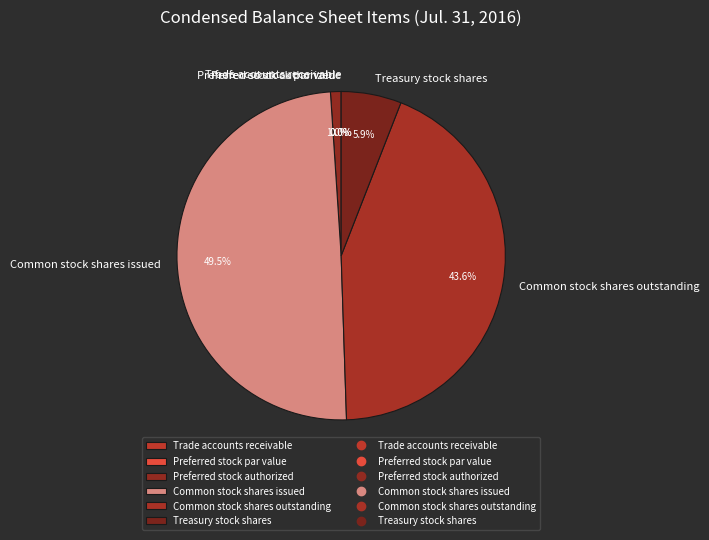

Which category has the biggest portion of the pie?

Common stock shares issued